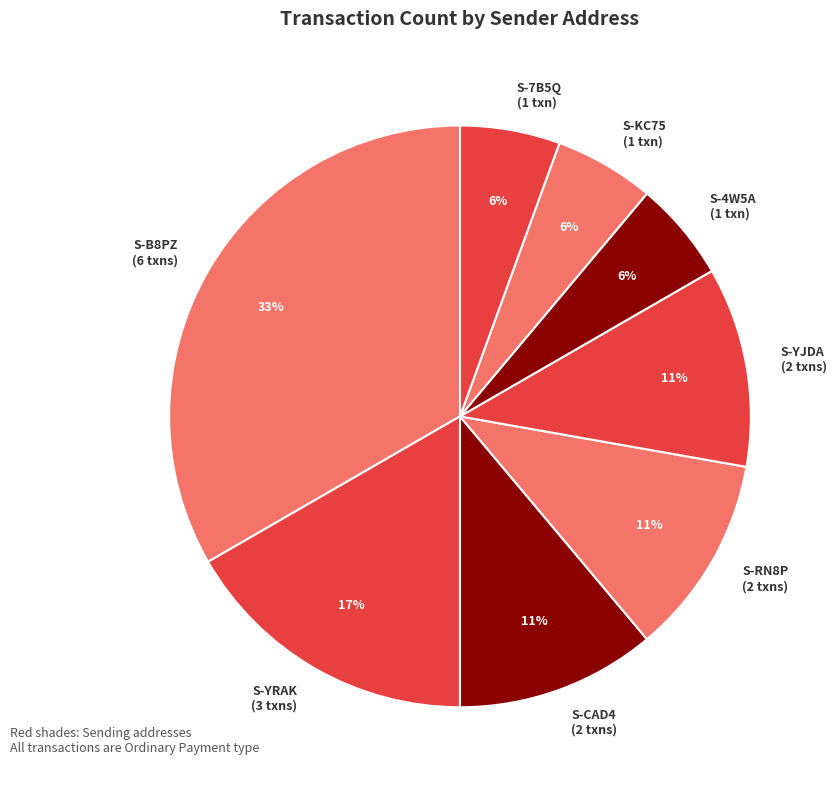

To the nearest percent, what percentage of the pie is S-KC75 (1 txn)?

6%